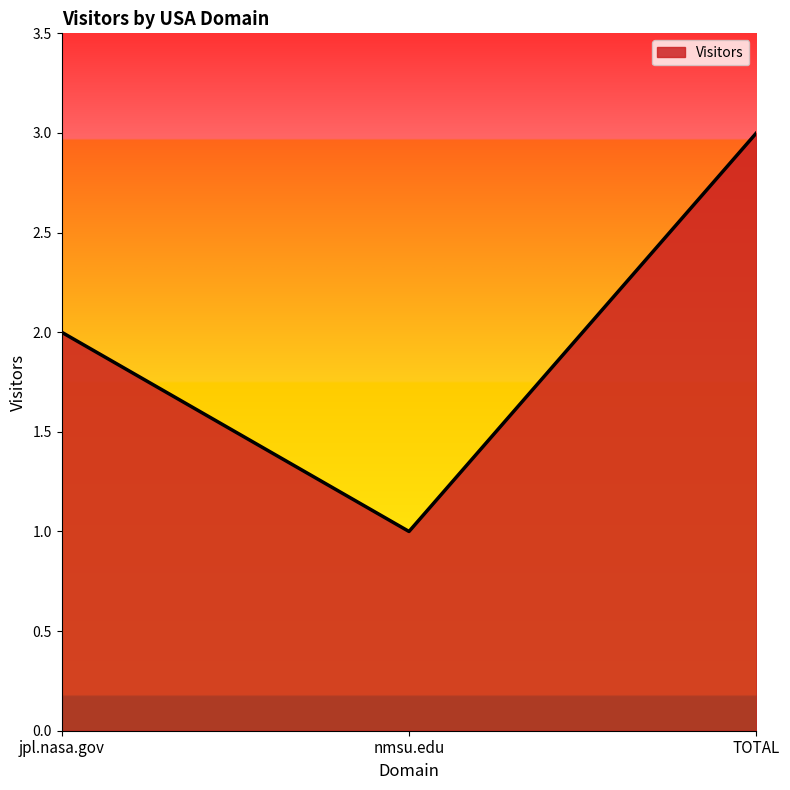

True or false: the data shows 3 at jpl.nasa.gov.

False